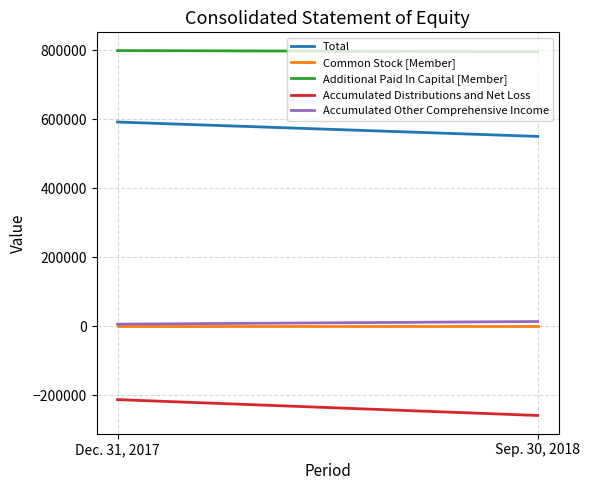

Read the Additional Paid In Capital [Member] value at Sep. 30, 2018, to the nearest 100.

795200